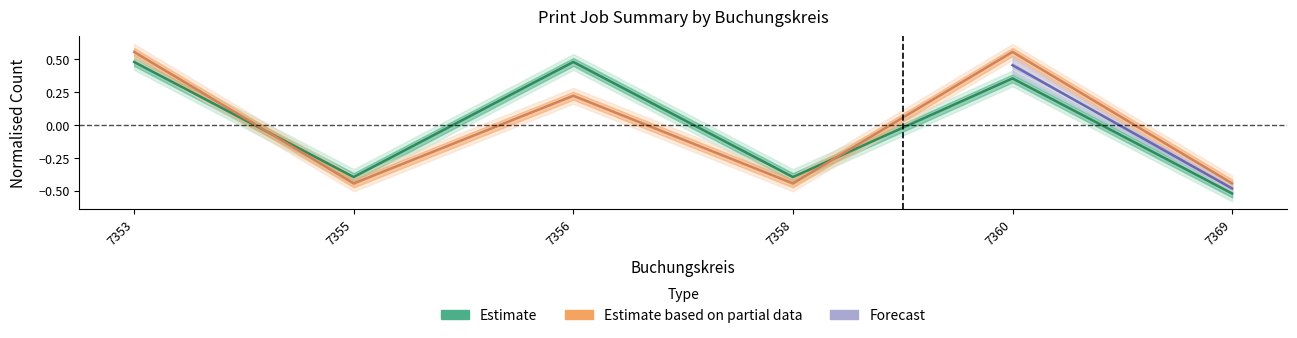

What is the value of the Seiten point at the 6th from the left?

-0.5